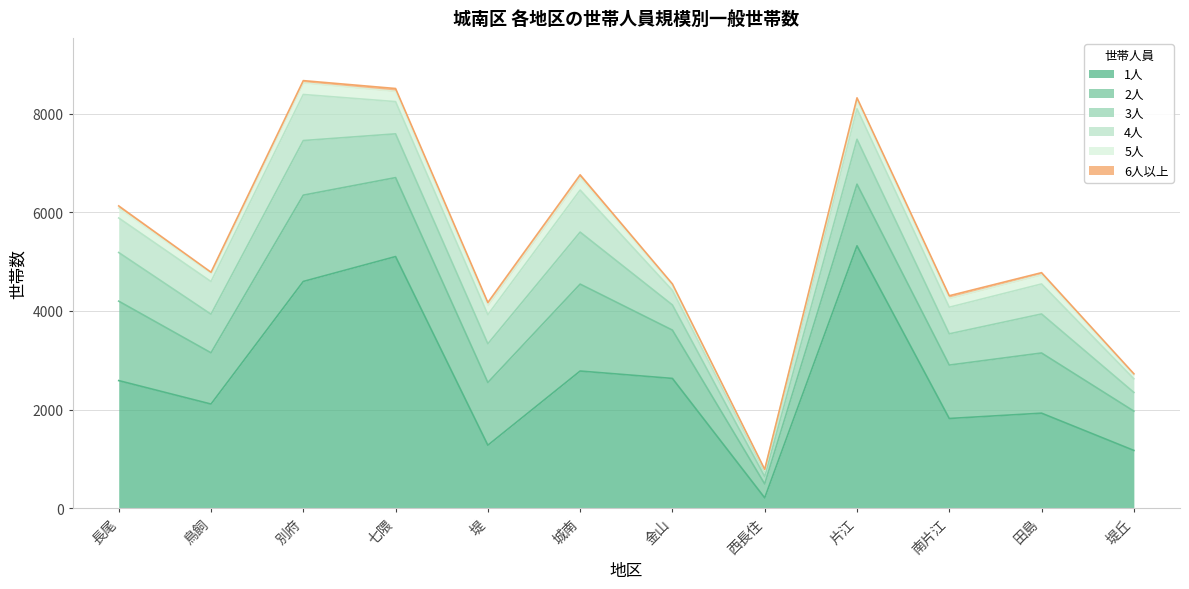

What are all the series names shown in the legend?

1人, 2人, 3人, 4人, 5人, 6人以上